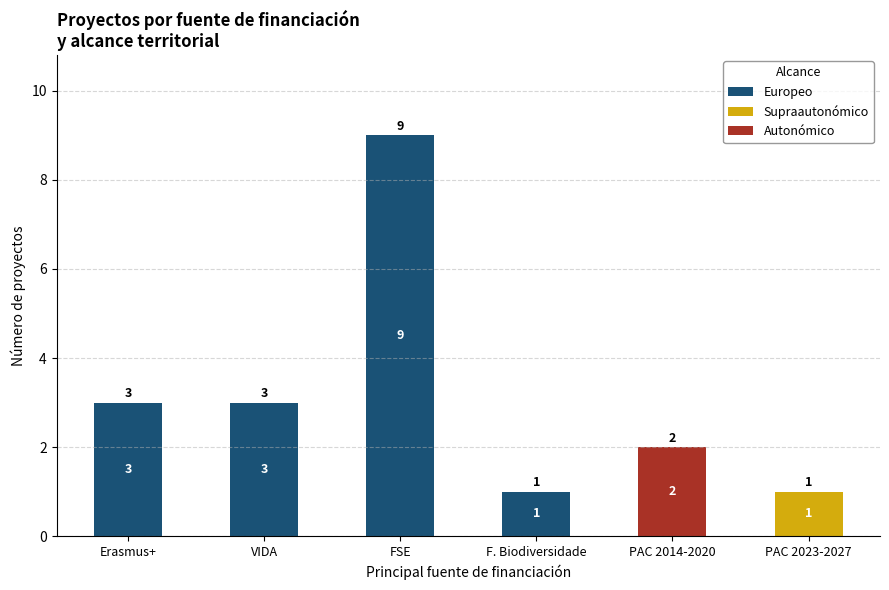

Reading left to right, transcribe the values for Europeo.

Erasmus+=3	VIDA=3	FSE=9	F. Biodiversidade=1	PAC 2014-2020=0	PAC 2023-2027=0